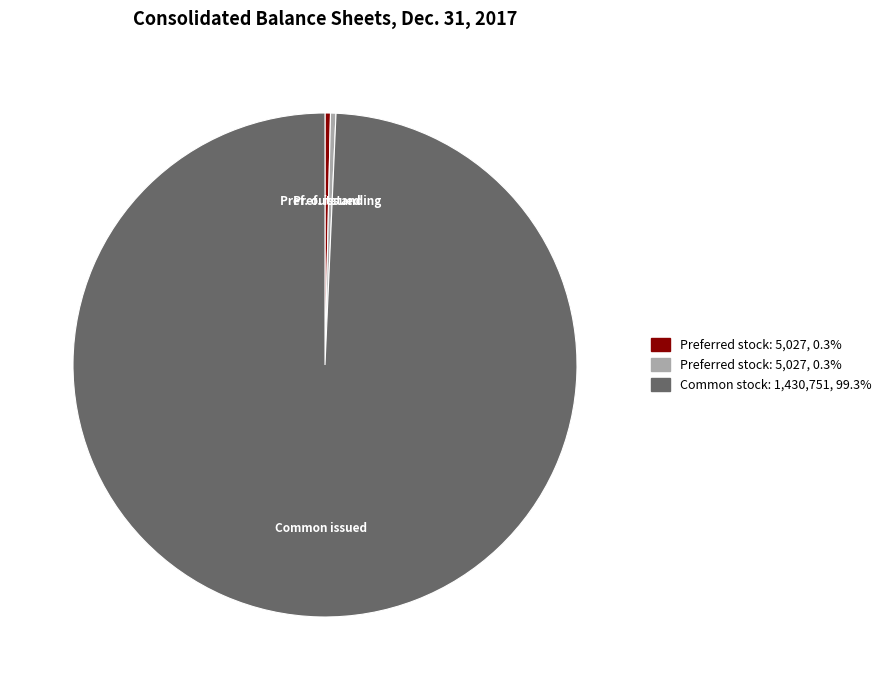

Is there any slice that represents more than half of the pie?

Yes